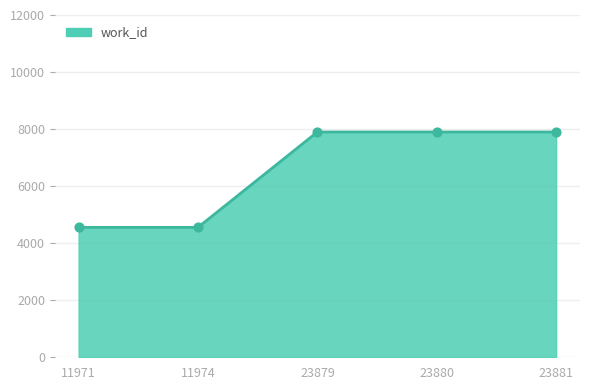

Between 11971 and 23881, which is larger?

23881